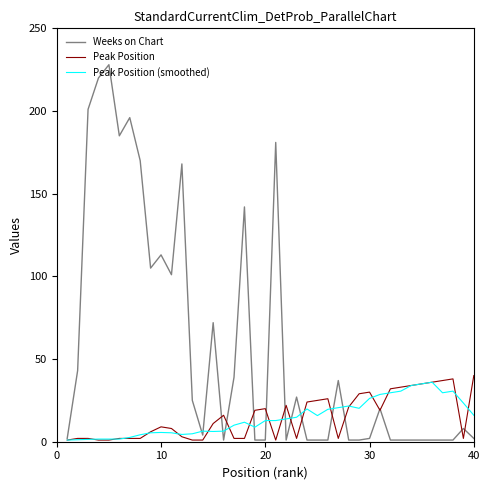

Which series has the widest spread of values?

Weeks on Chart